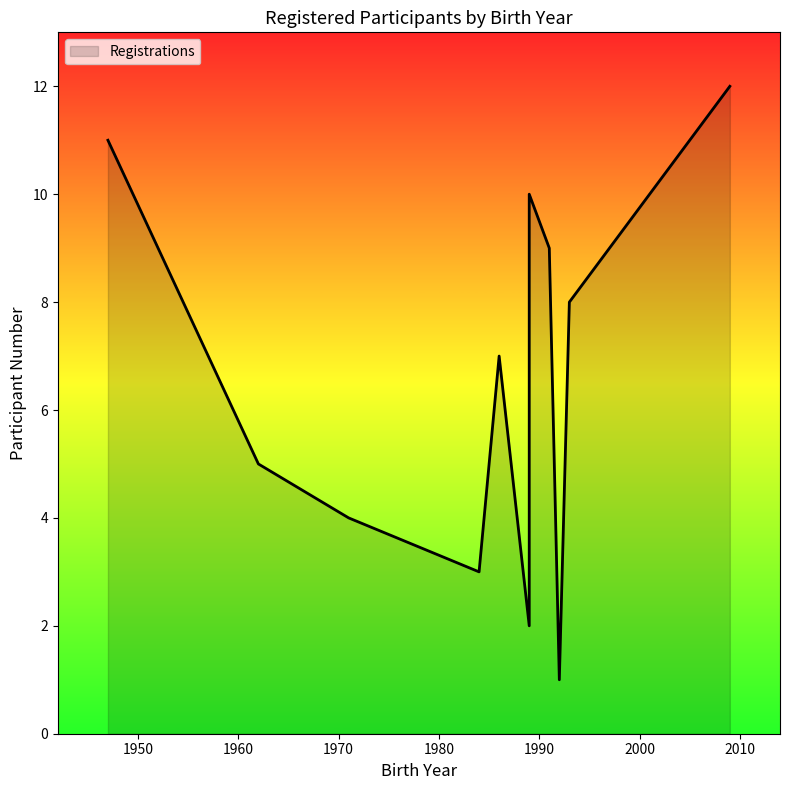

How many lines are shown in the chart?

1